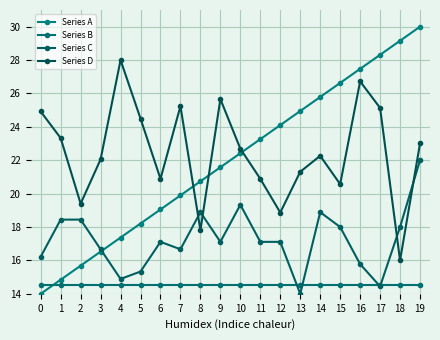

Which series changed the most between 4 and 6?

Series D